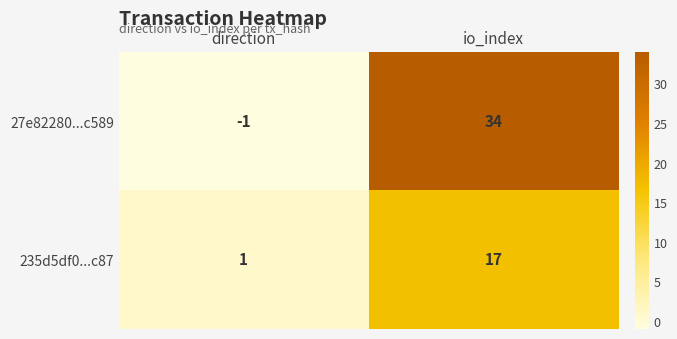

Is it true that 235d5df0...c87 equals 1 at direction?

True